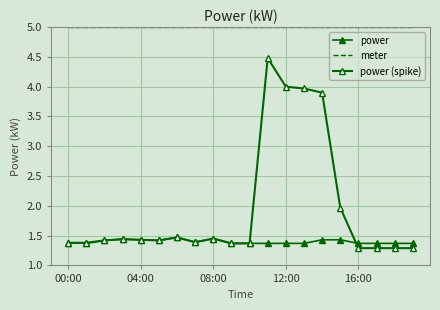

Reading left to right, list all the values displayed in this chart.

power: 1.4	1.4	1.4	1.4	1.4	1.4	1.5	1.4	1.4	1.4	1.4	1.4	1.4	1.4	1.4	1.4	1.4	1.4	1.4	1.4
meter: 5.0	5.0	5.0	5.0	5.0	5.0	5.0	5.0	5.0	5.0	5.0	5.0	5.0	5.0	5.0	5.0	5.0	5.0	5.0	5.0
power (spike): 1.4	1.4	1.4	1.4	1.4	1.4	1.5	1.4	1.4	1.4	1.4	4.5	4.0	4.0	3.9	2.0	1.3	1.3	1.3	1.3